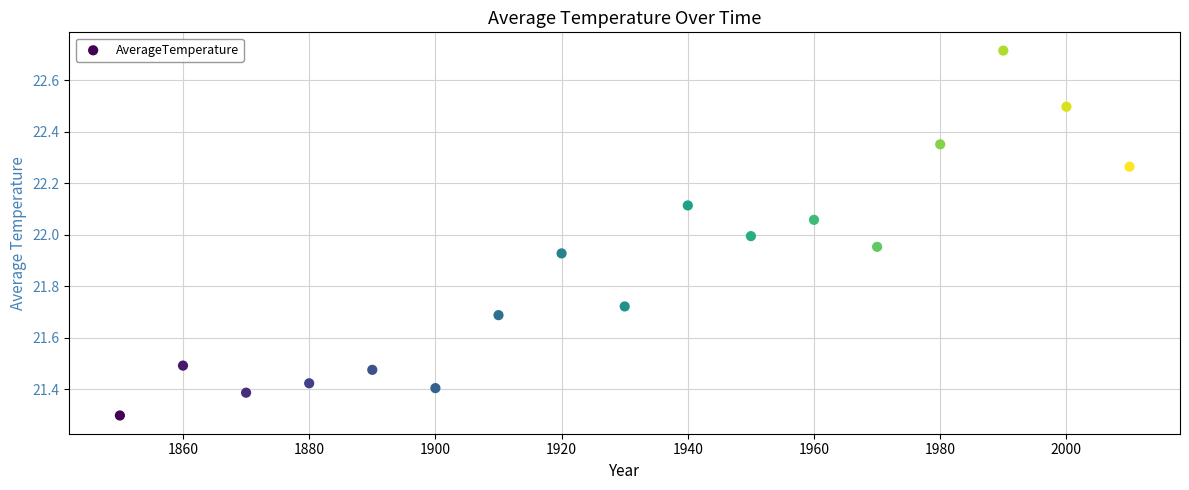

What is the range of Y values (max minus min)?

1.4